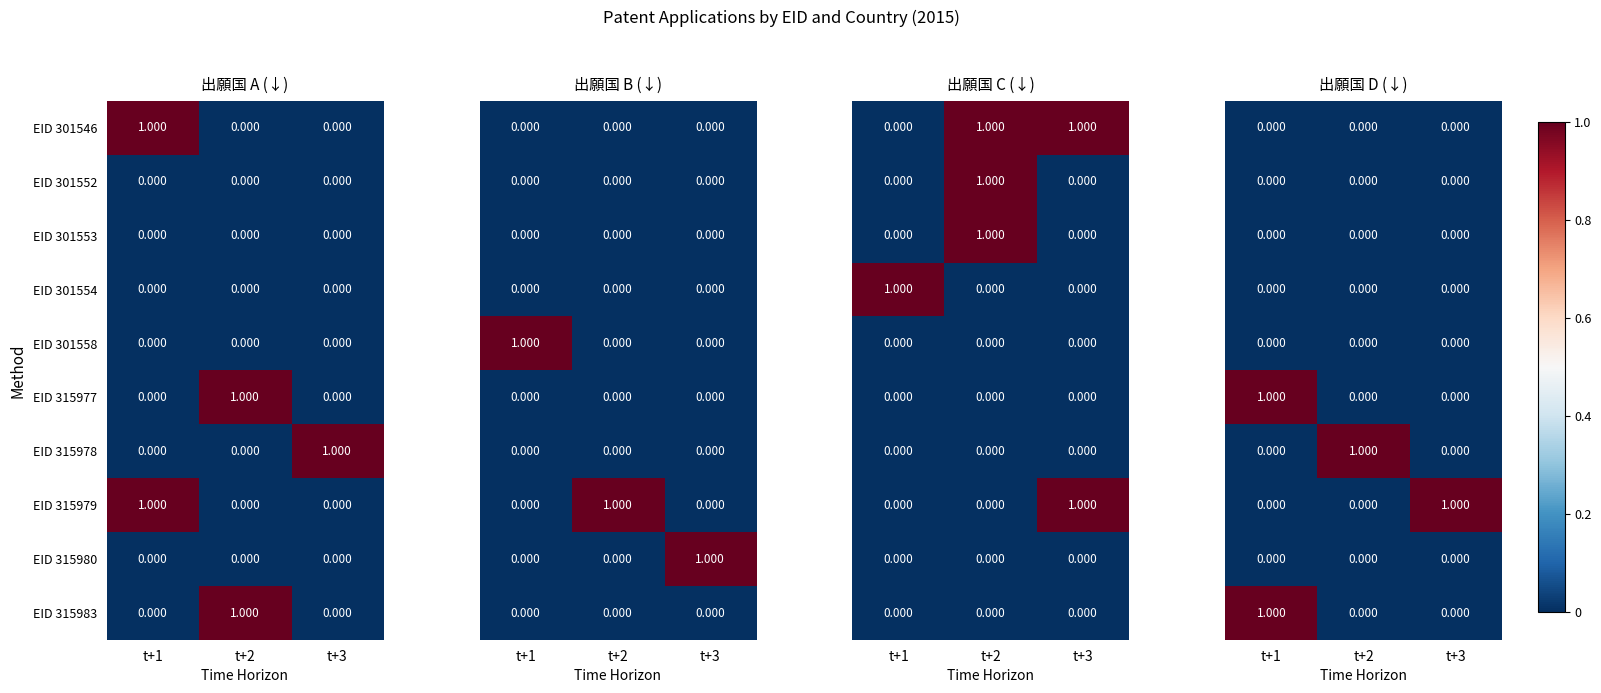

Count the EID 315977 values in the range 0 to 1.

3